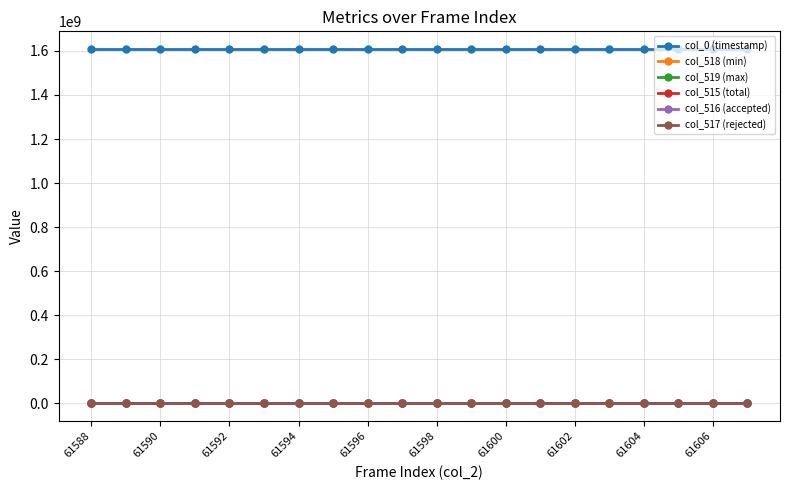

True or false: col_0 (timestamp) and col_515 (total) intersect in this chart.

False